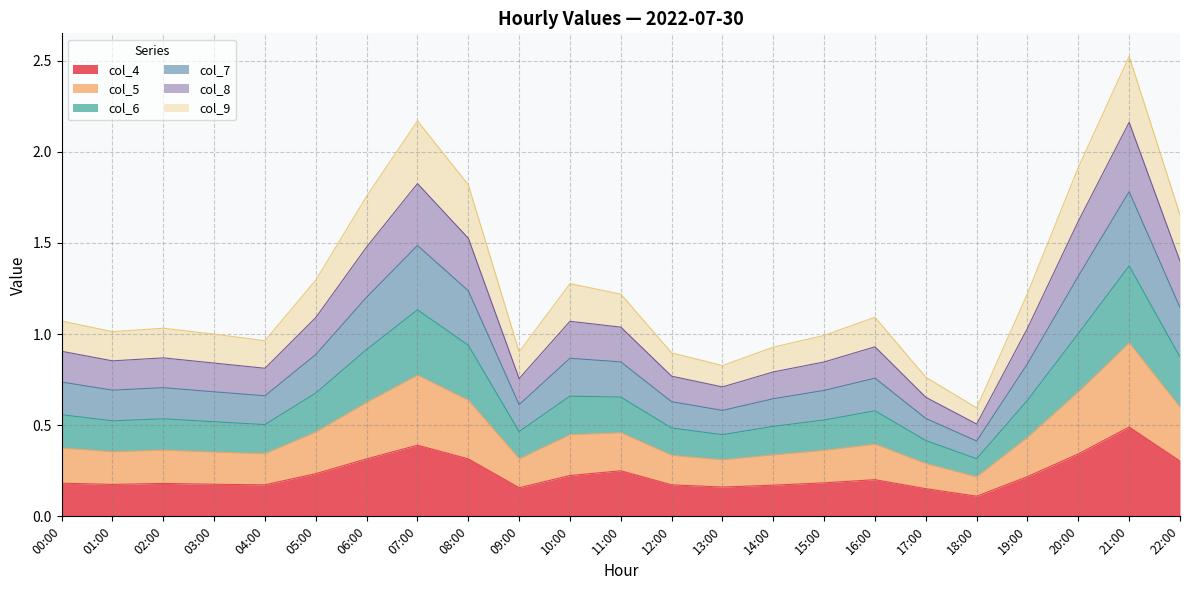

Which label corresponds to the largest value in the chart?

21:00